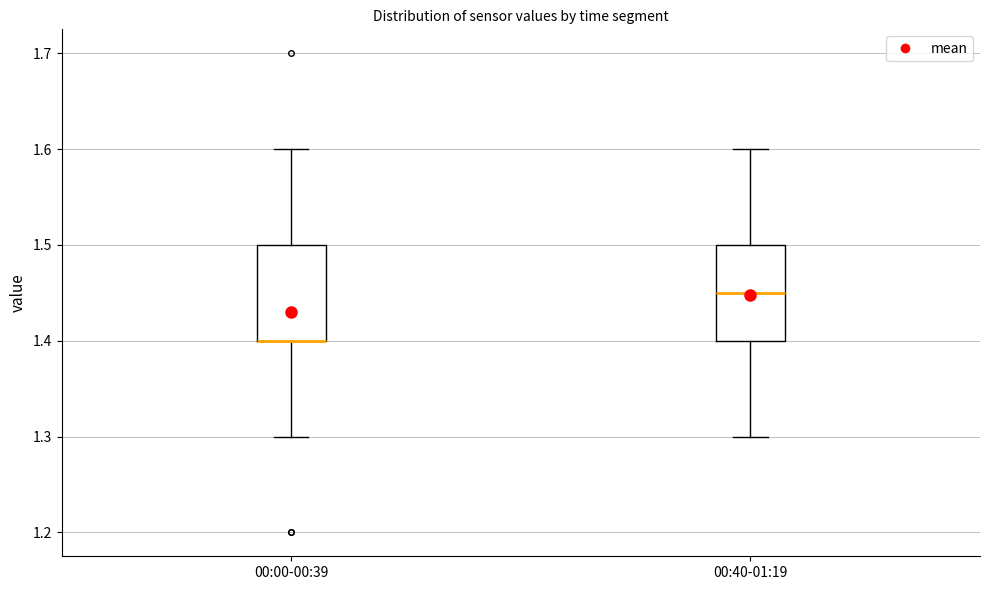

Reading left to right, transcribe this box plot: for each box, give where its median line is, the range the box spans, and where its two whiskers end, as read against the y-axis. The values are not printed on the chart, so give them approximately, as read against the axis.

00:00-00:39: median 1.40 (drawn on the box's lower edge), box 1.40 to 1.50, whiskers 1.30 to 1.60
00:40-01:19: median 1.45, box 1.40 to 1.50, whiskers 1.30 to 1.60